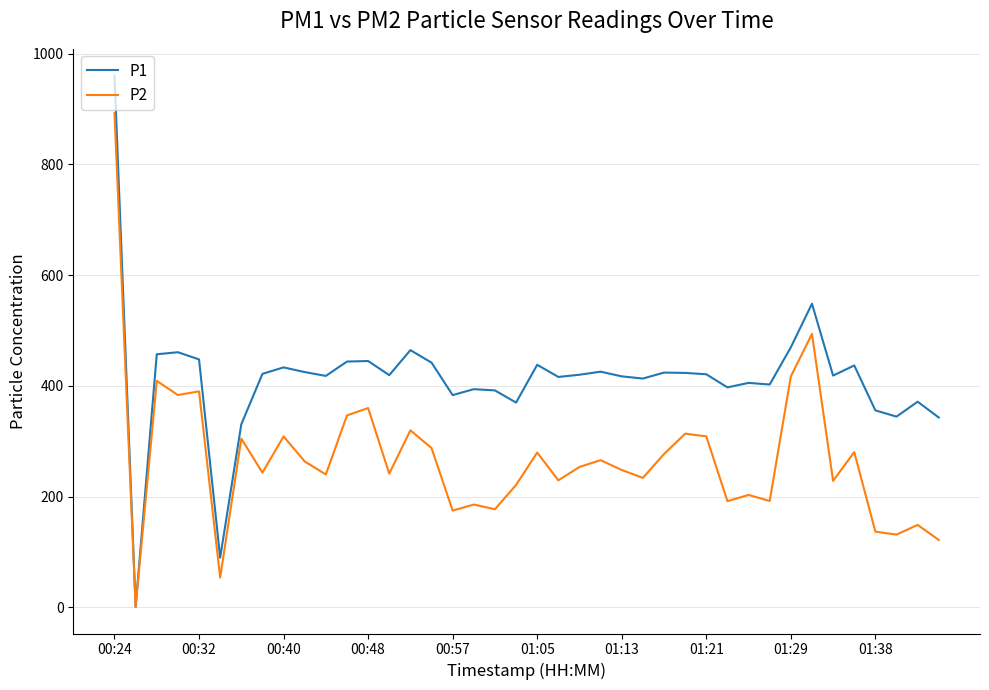

Which series has the widest spread of values?

P1